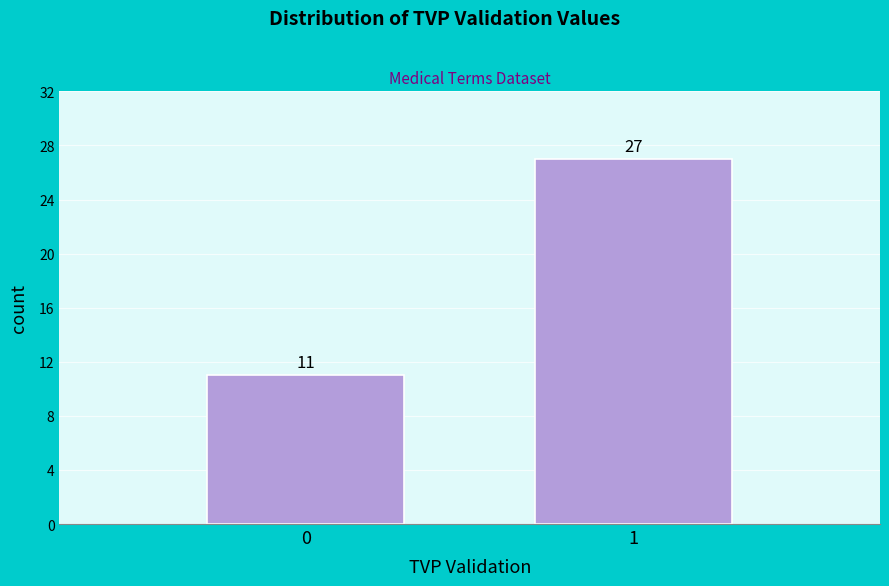

Reading left to right, list all the values displayed in this chart.

11	27